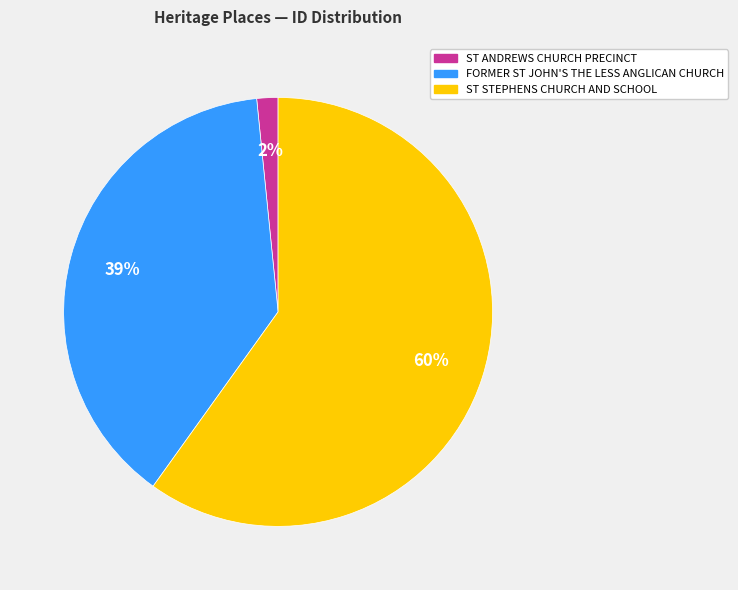

Is the sum of ST STEPHENS CHURCH AND SCHOOL and ST ANDREWS CHURCH PRECINCT greater than half?

Yes